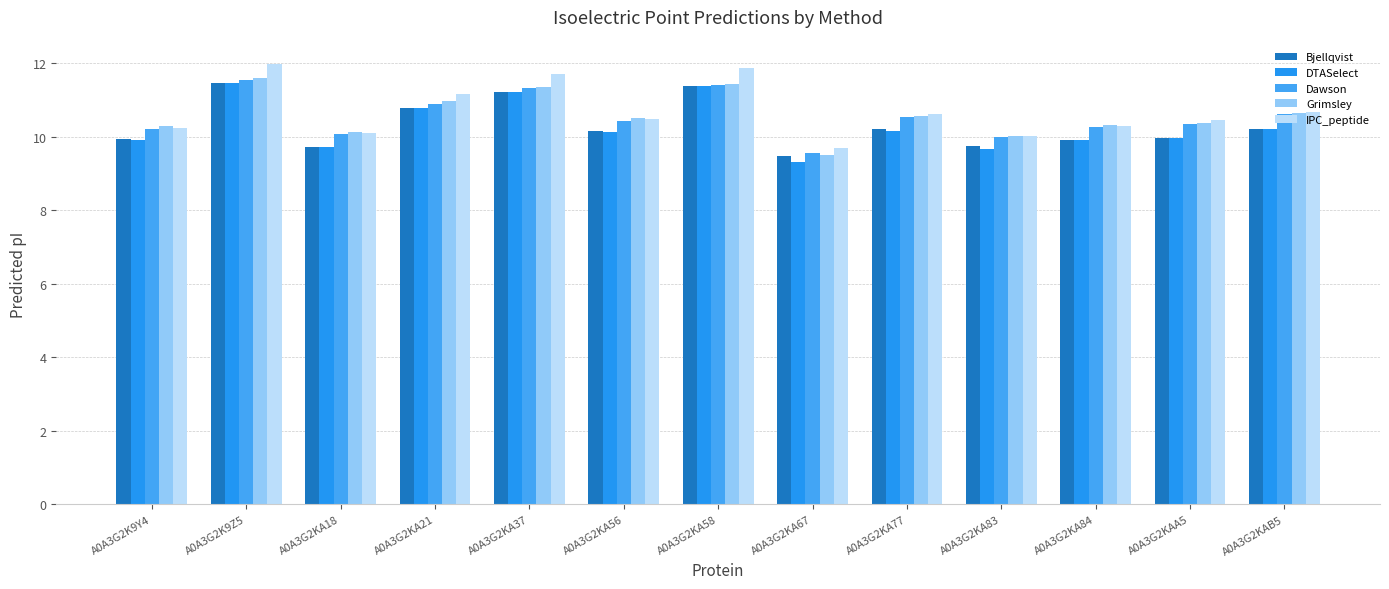

True or false: Bjellqvist has a value of 9.9 at A0A3G2K9Y4.

True